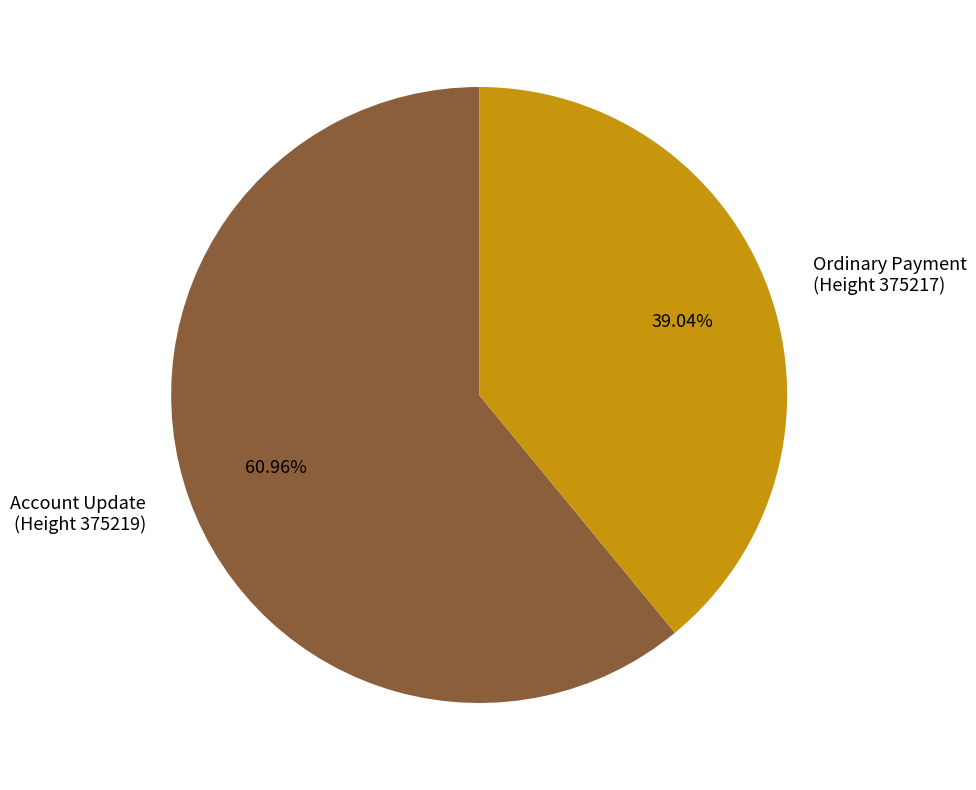

Is there any slice that represents more than half of the pie?

Yes